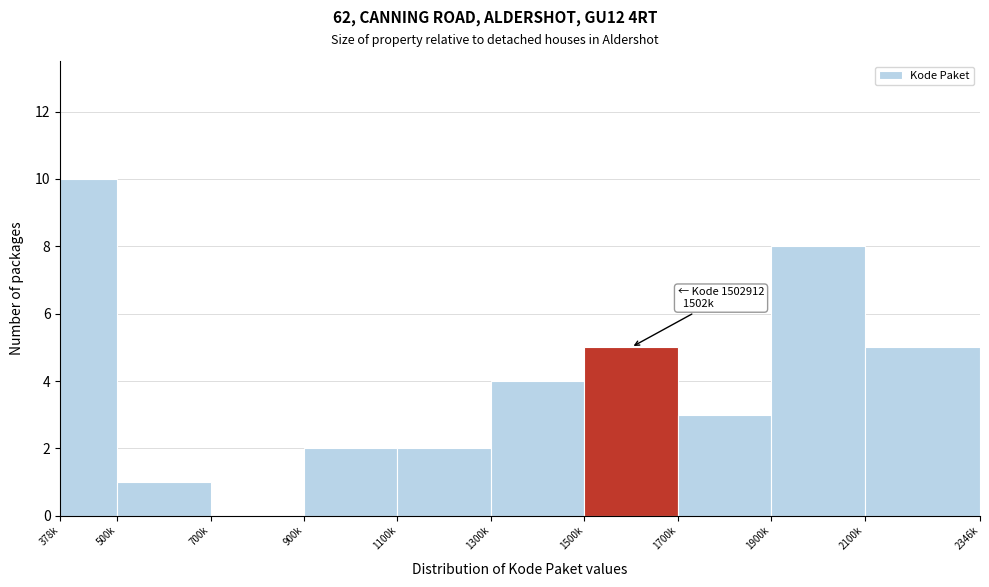

Reading left to right, list all the values displayed in this chart.

378k=10	500k=1	700k=0	900k=2	1100k=2	1300k=4	1500k=5	1700k=3	1900k=8	2100k=5